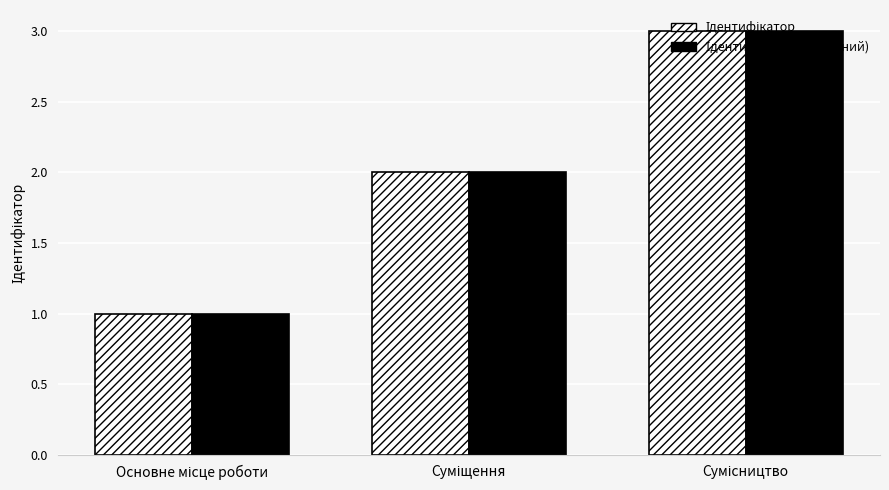

What is the greatest value displayed?

3